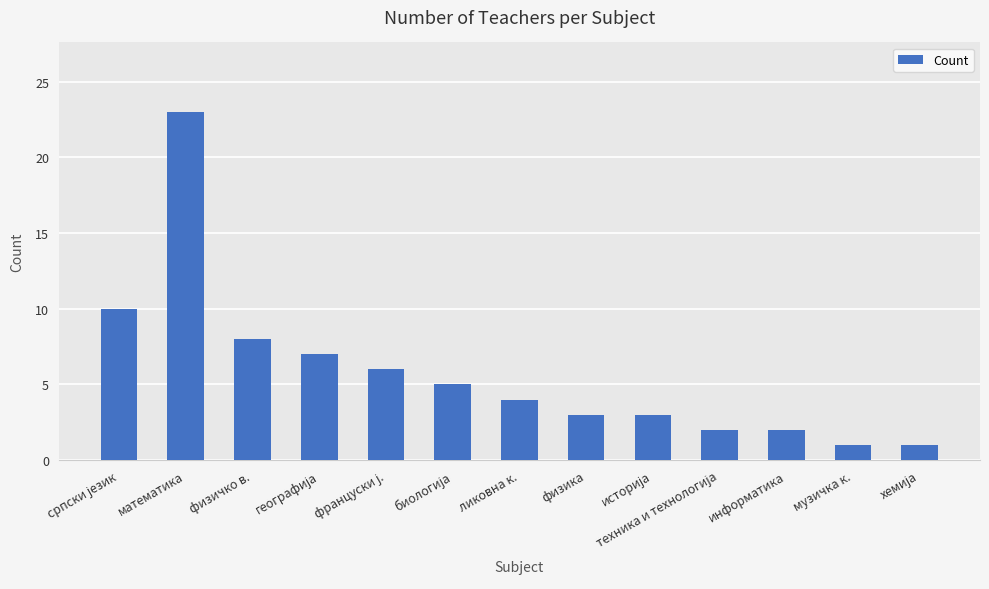

The value at математика is 33. True or false?

False